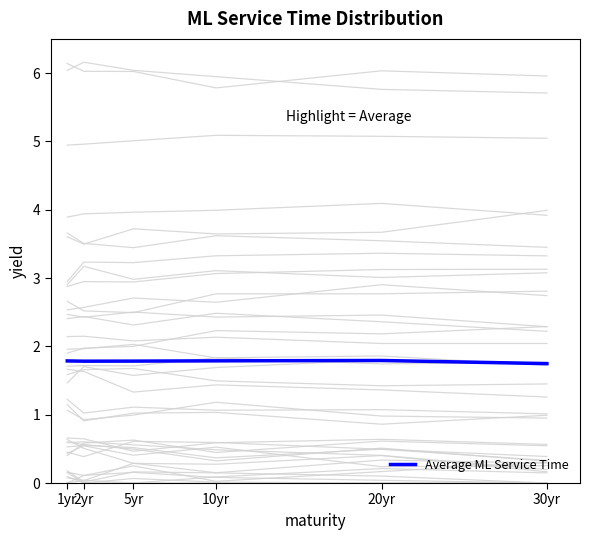

What is the label of the 5th point from the right?

2yr